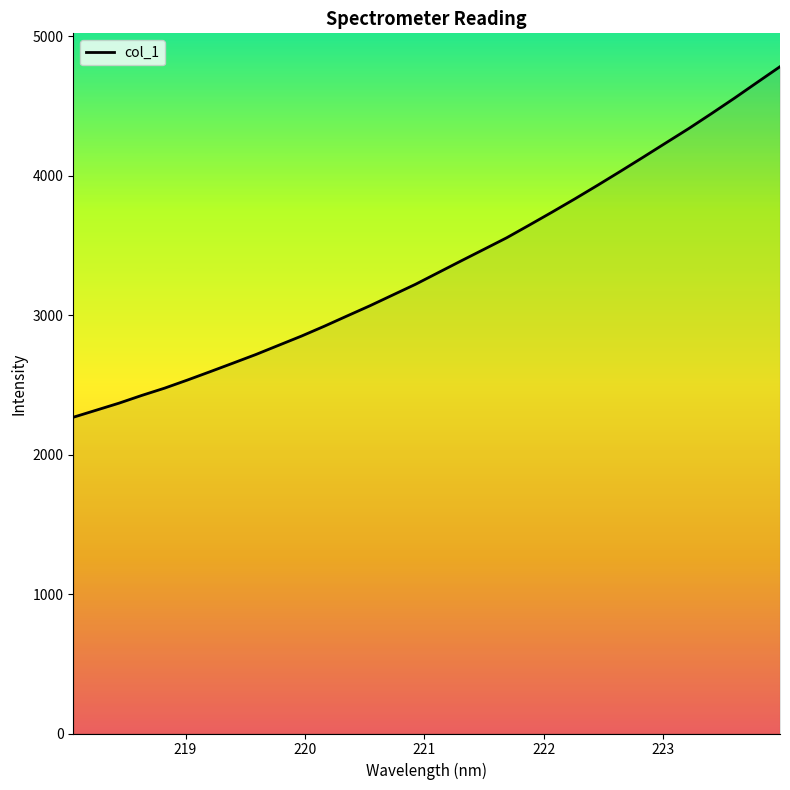

What is the maximum value shown in the chart?

4783.4